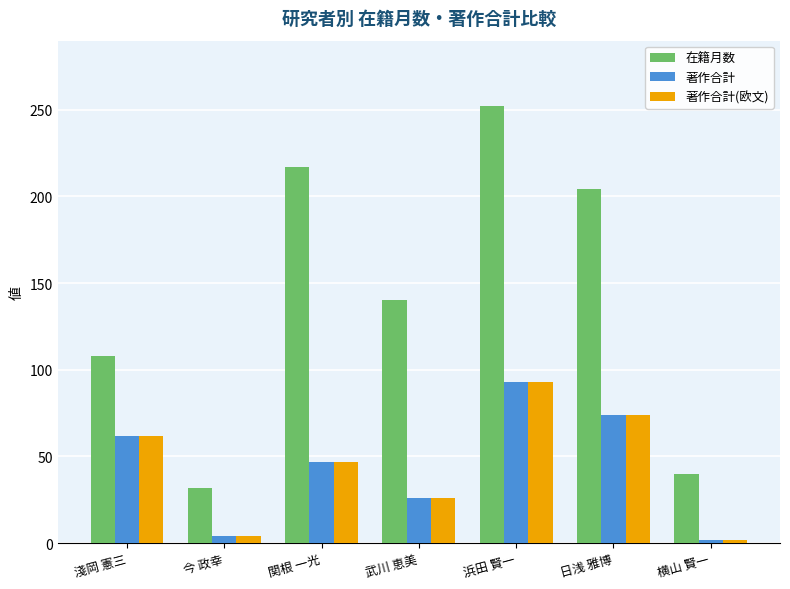

What is the difference between the 著作合計(欧文) values at 淺岡 憲三 and 横山 賢一?

60